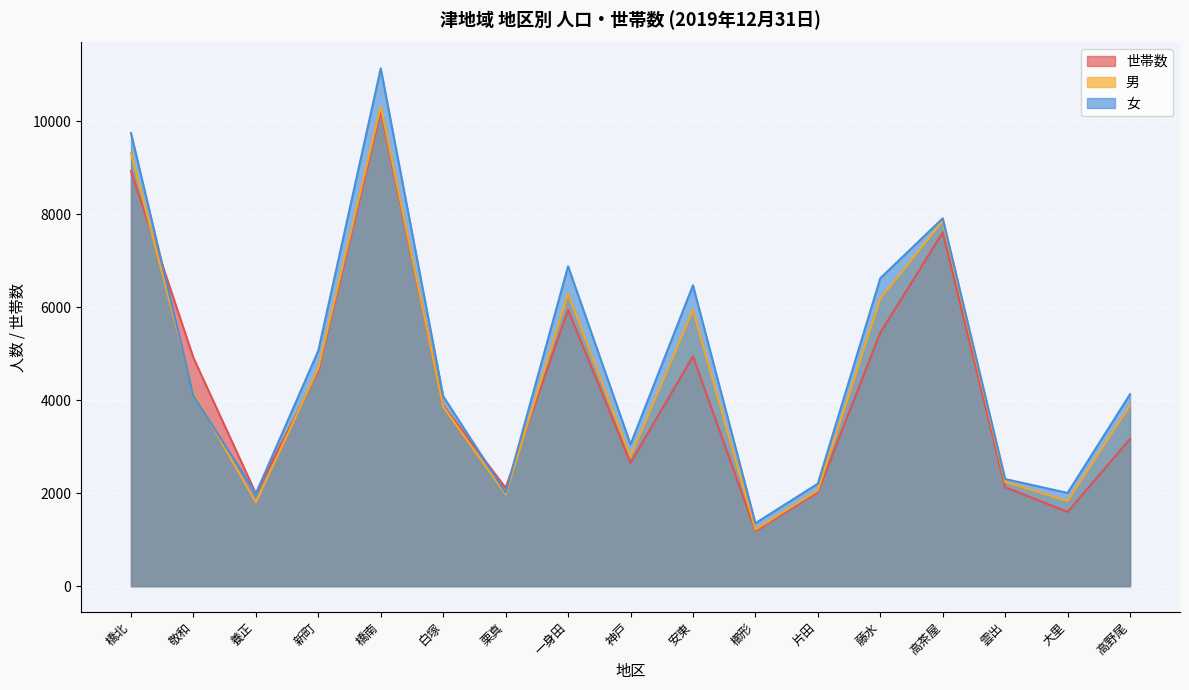

What is the label of the 10th point from the left?

安東